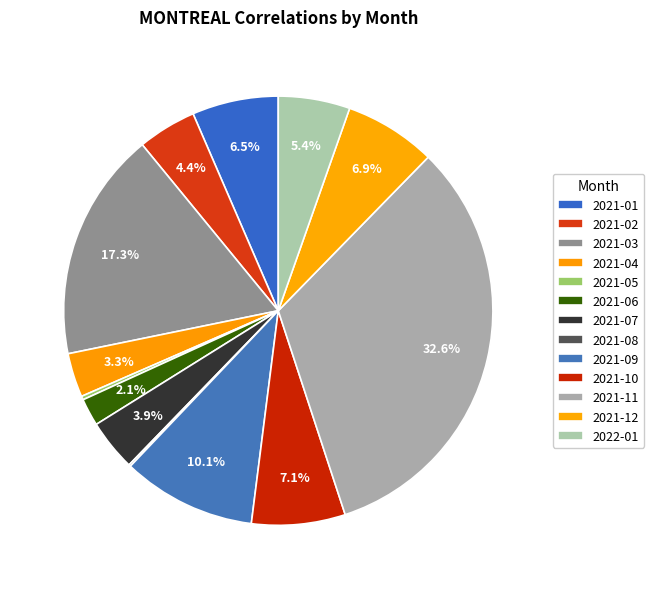

True or false: 2021-10 accounts for 7% of the total.

True